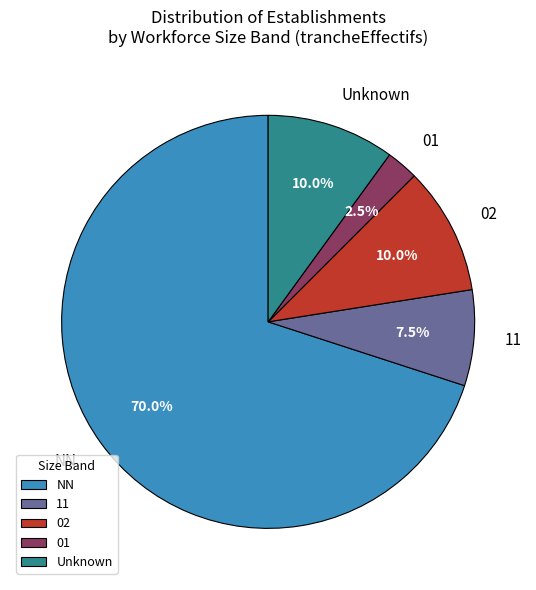

Count the number of slices in the pie.

5